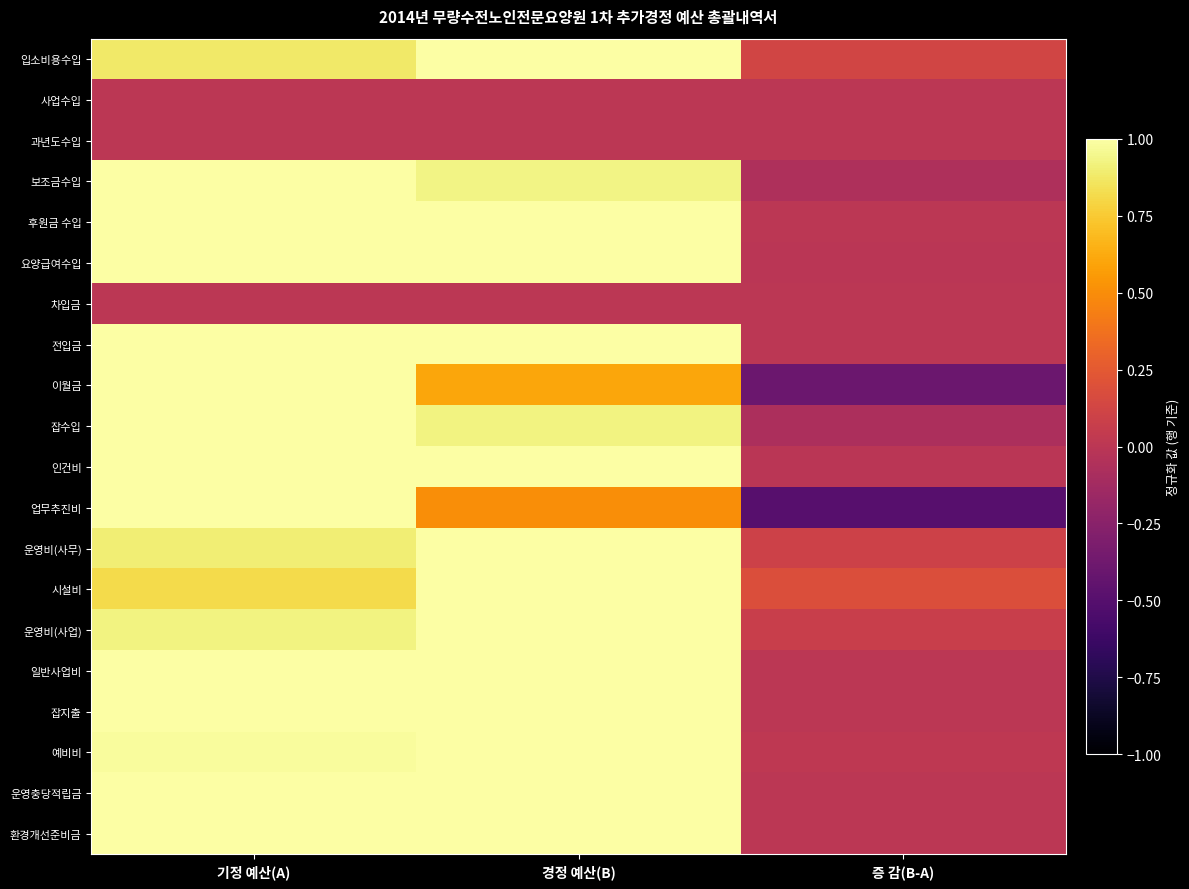

Rank the series by their maximum value, from highest to lowest.

입소비용수입, 보조금수입, 후원금 수입, 요양급여수입, 전입금, 이월금, 잡수입, 인건비, 업무추진비, 운영비(사무), 시설비, 운영비(사업), 일반사업비, 잡지출, 예비비, 운영충당적립금, 환경개선준비금, 사업수입, 과년도수입, 차입금